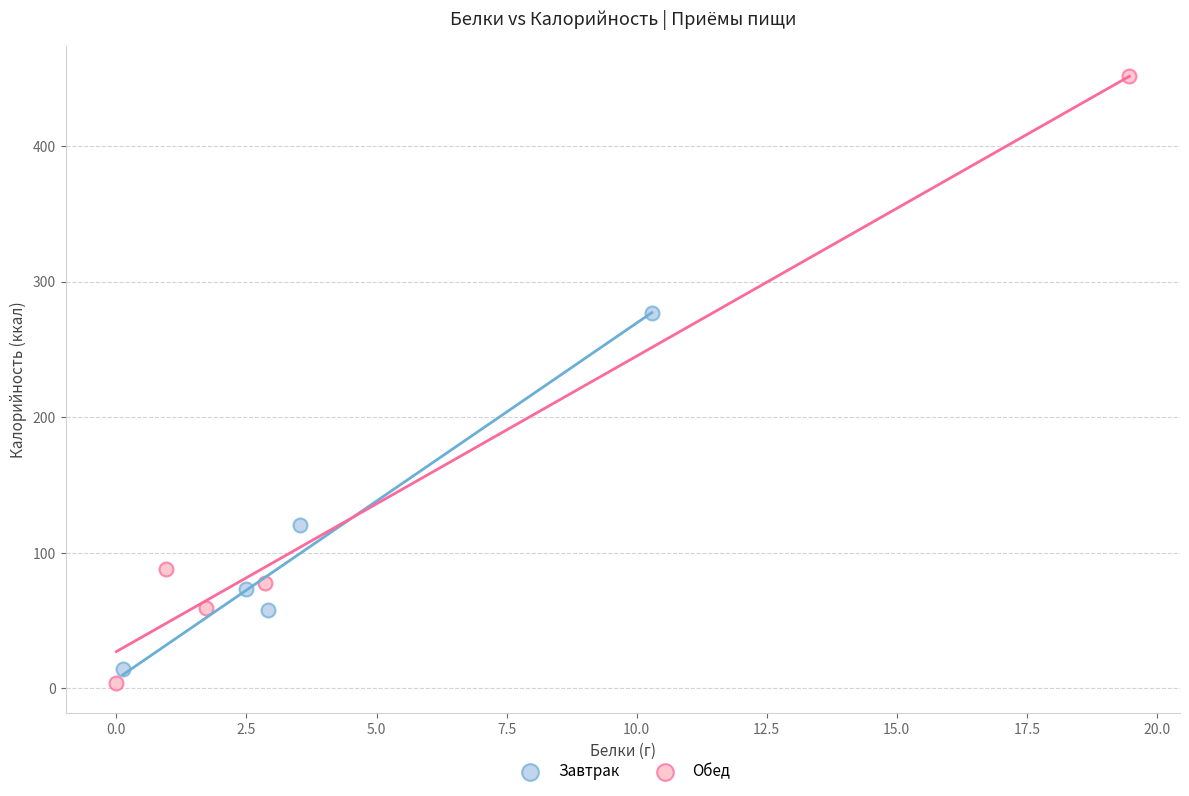

Which series has the largest Y range (max minus min)?

Обед